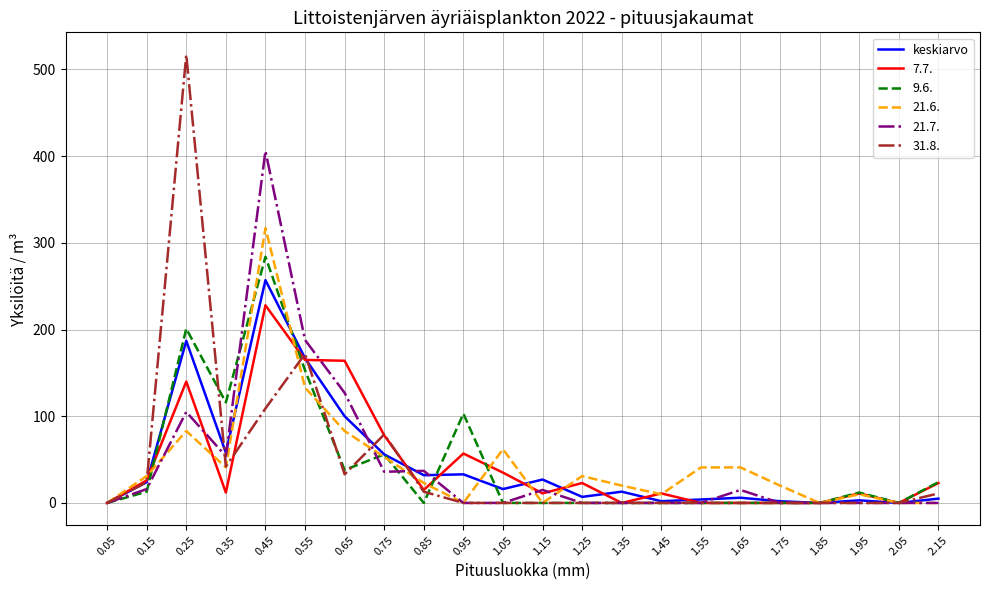

Is the value of keskiarvo at 1.05 greater than the value of 31.8. at 2.05?

Yes